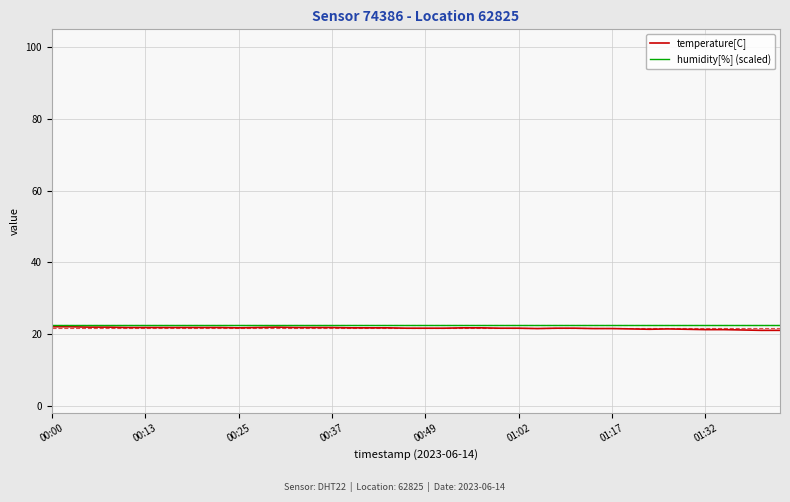

What is the minimum value for humidity[%] (scaled)?

22.5